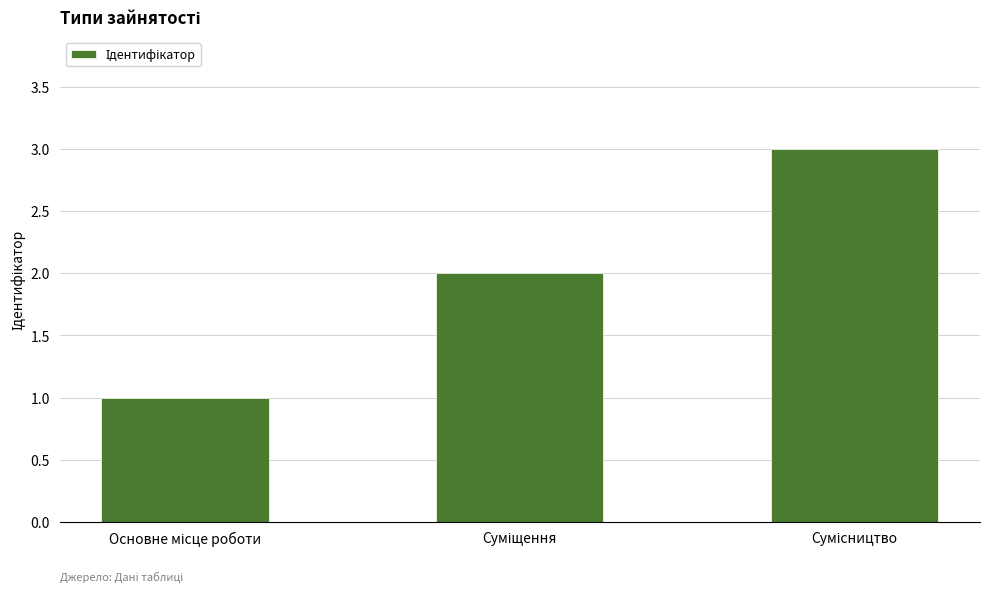

Are the bars horizontal?

No